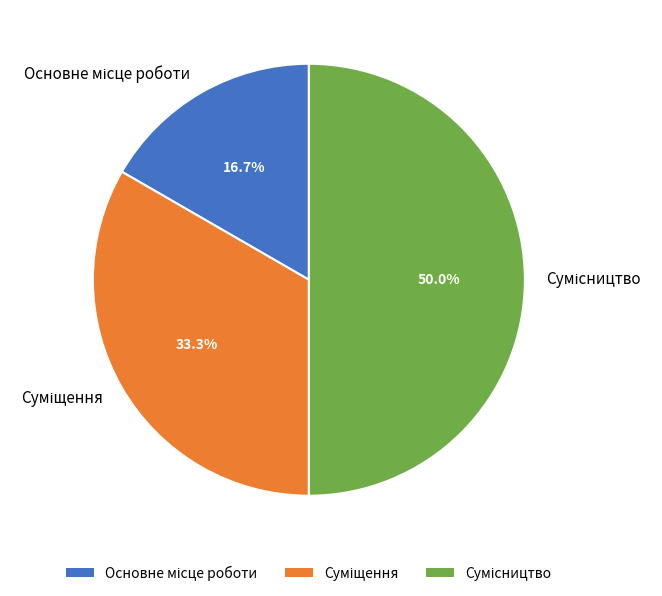

To the nearest percent, what portion does Основне місце роботи represent?

17%